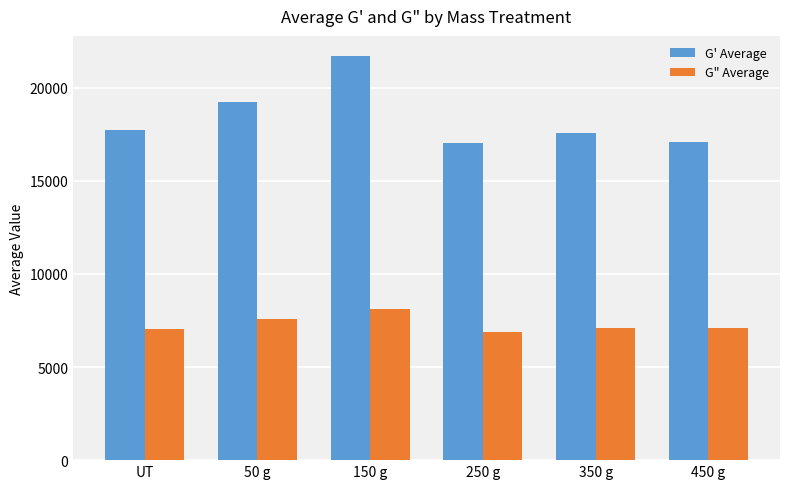

What position from the left is 150 g?

3